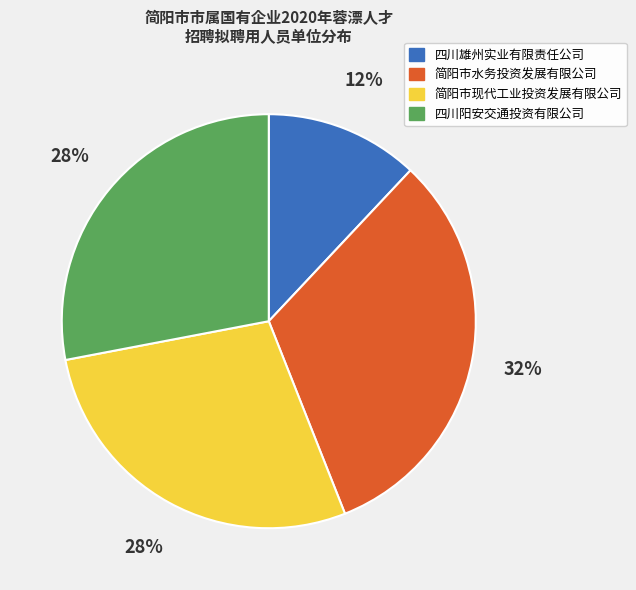

Approximately how many times larger is the value at 简阳市水务投资发展有限公司 compared to 简阳市现代工业投资发展有限公司?

1.1